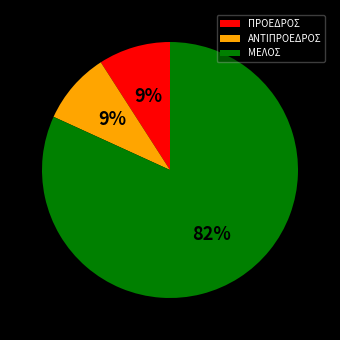

What percentage is the ΜΕΛΟΣ slice, to the nearest percent?

82%